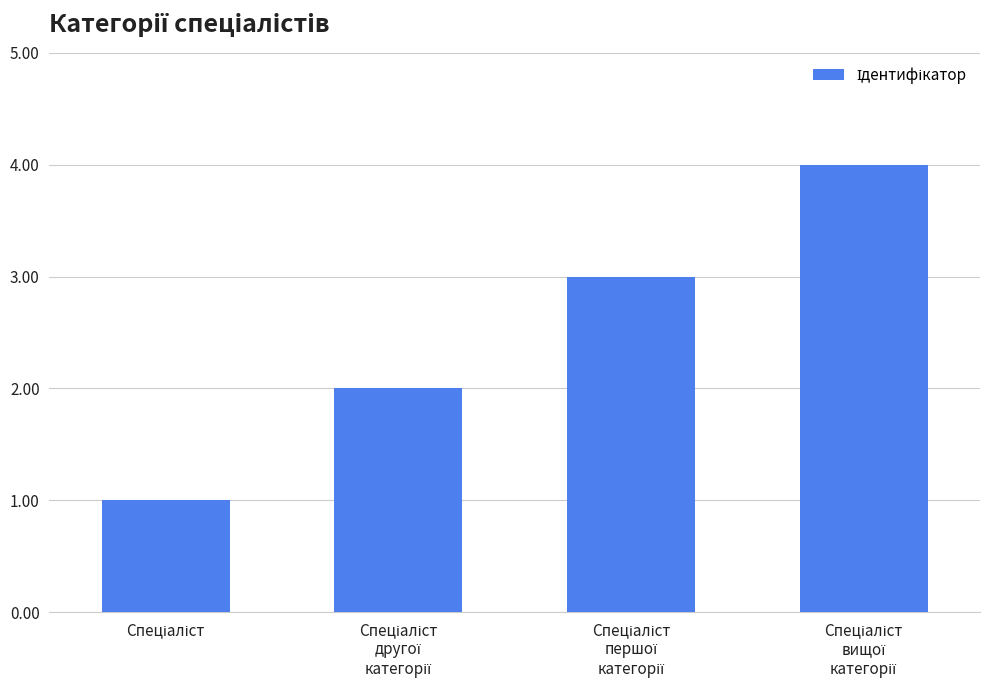

What is the sum of all values?

10